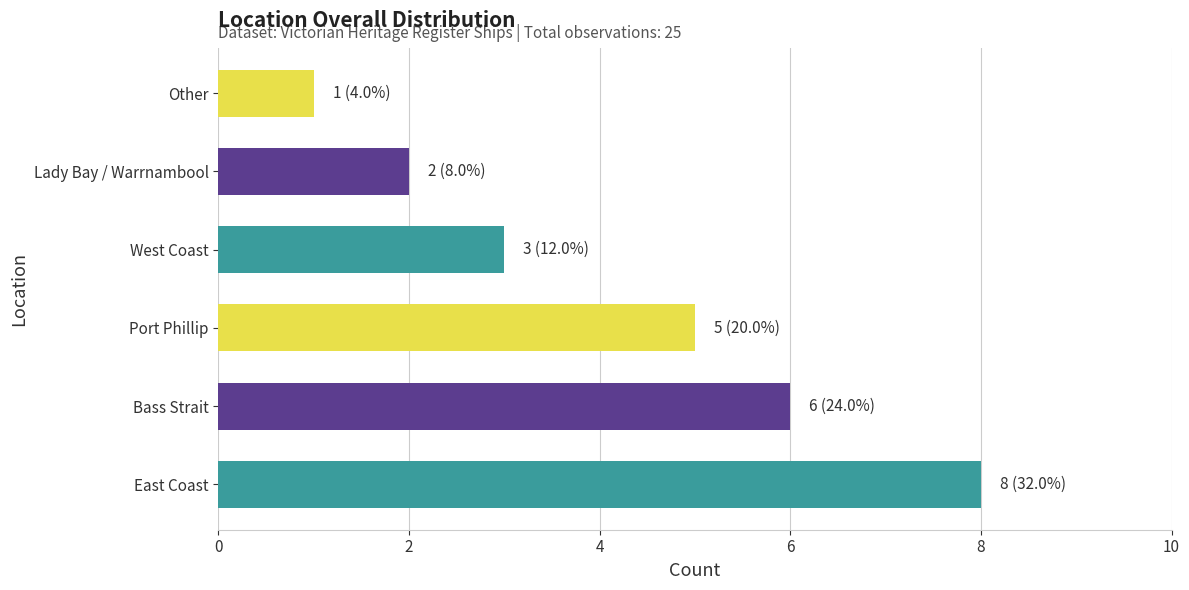

Rank the categories by value from highest to lowest.

East Coast, Bass Strait, Port Phillip, West Coast, Lady Bay / Warrnambool, Other